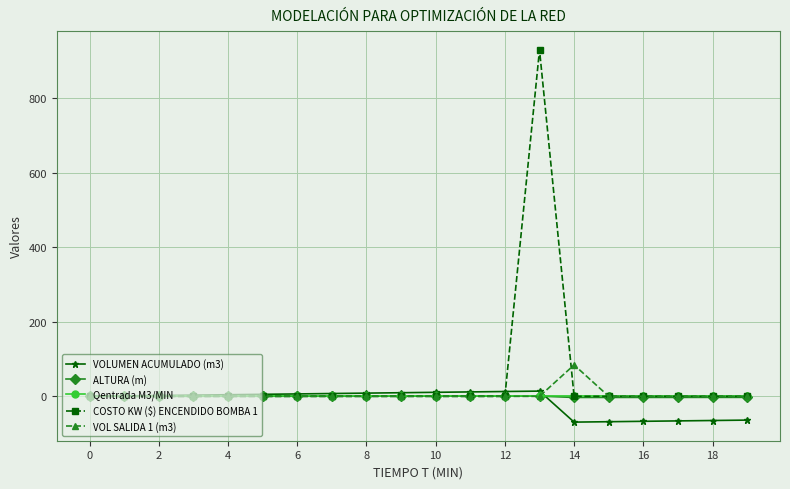

What is the highest value of the COSTO KW ($) ENCENDIDO BOMBA 1 series?

929.0